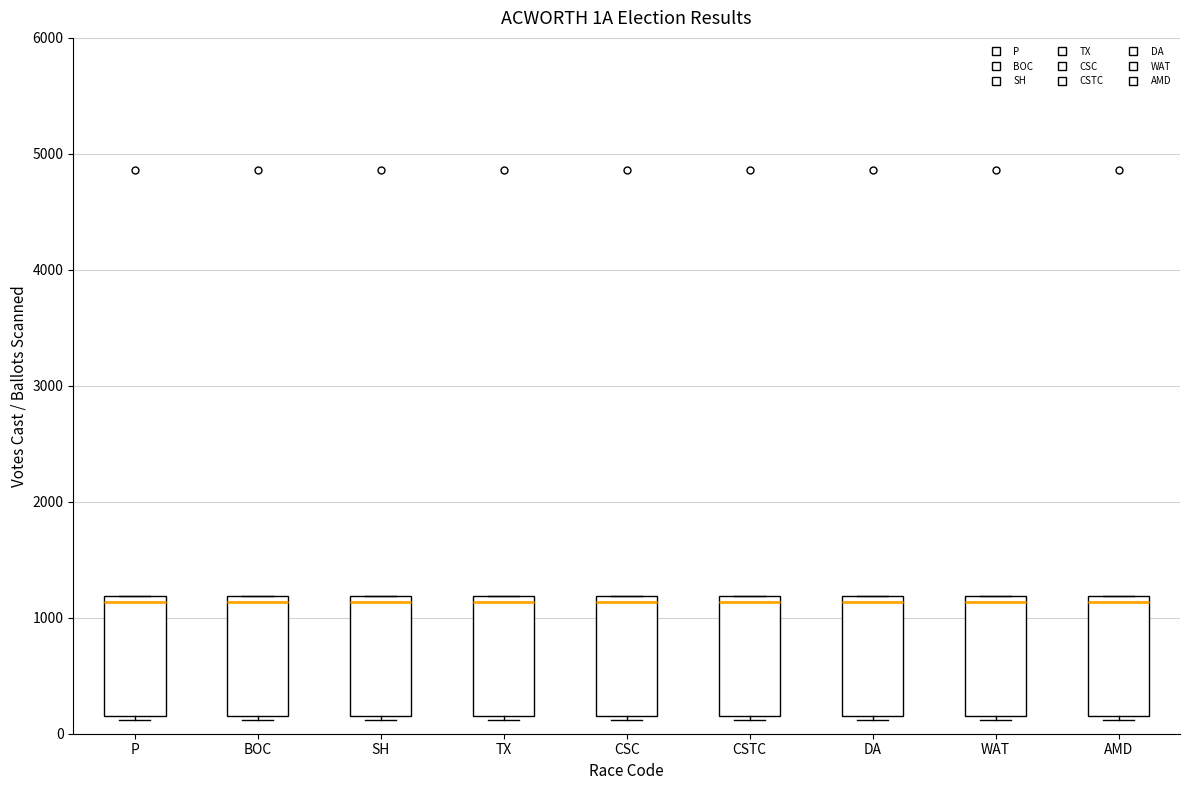

Reading left to right, transcribe this box plot: for each box, give where its median line is, the range the box spans, and where its two whiskers end, as read against the y-axis. The values are not printed on the chart, so give them approximately, as read against the axis.

P: median 1100, box 100 to 1200, whiskers 100 (just below the box's lower edge) to 1200
BOC: median 1100, box 100 to 1200, whiskers 100 (just below the box's lower edge) to 1200
SH: median 1100, box 100 to 1200, whiskers 100 (just below the box's lower edge) to 1200
TX: median 1100, box 100 to 1200, whiskers 100 (just below the box's lower edge) to 1200
CSC: median 1100, box 100 to 1200, whiskers 100 (just below the box's lower edge) to 1200
CSTC: median 1100, box 100 to 1200, whiskers 100 (just below the box's lower edge) to 1200
DA: median 1100, box 100 to 1200, whiskers 100 (just below the box's lower edge) to 1200
WAT: median 1100, box 100 to 1200, whiskers 100 (just below the box's lower edge) to 1200
AMD: median 1100, box 100 to 1200, whiskers 100 (just below the box's lower edge) to 1200